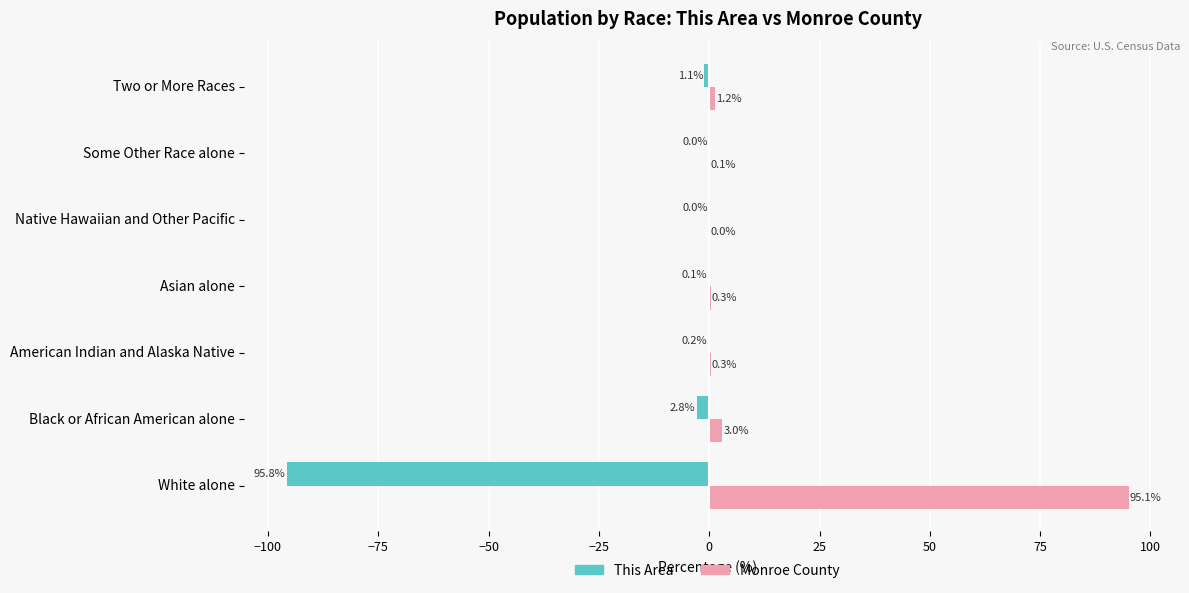

What is the sum of the This Area values at White alone and Asian alone?

-95.9